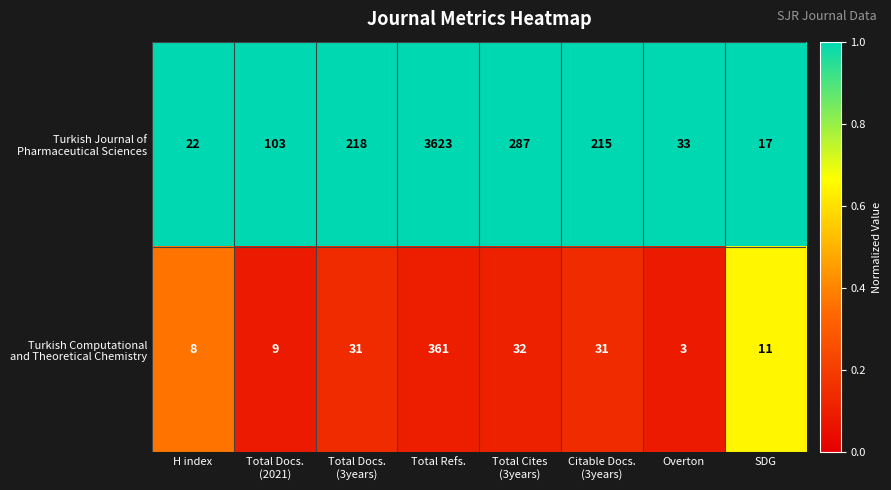

What is the spread (max minus min) of values at H index?

14